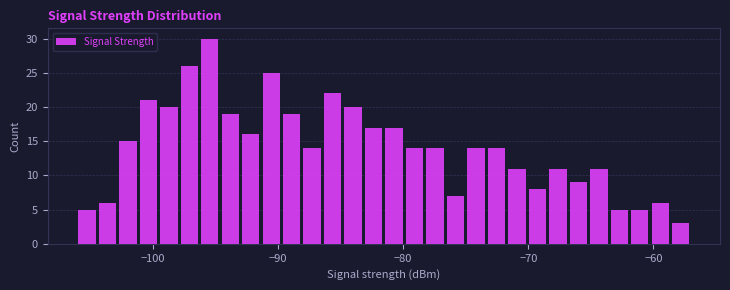

Around what value on the x-axis is the tallest bar? Give the approximate position of its centre, as read against the axis.

-95